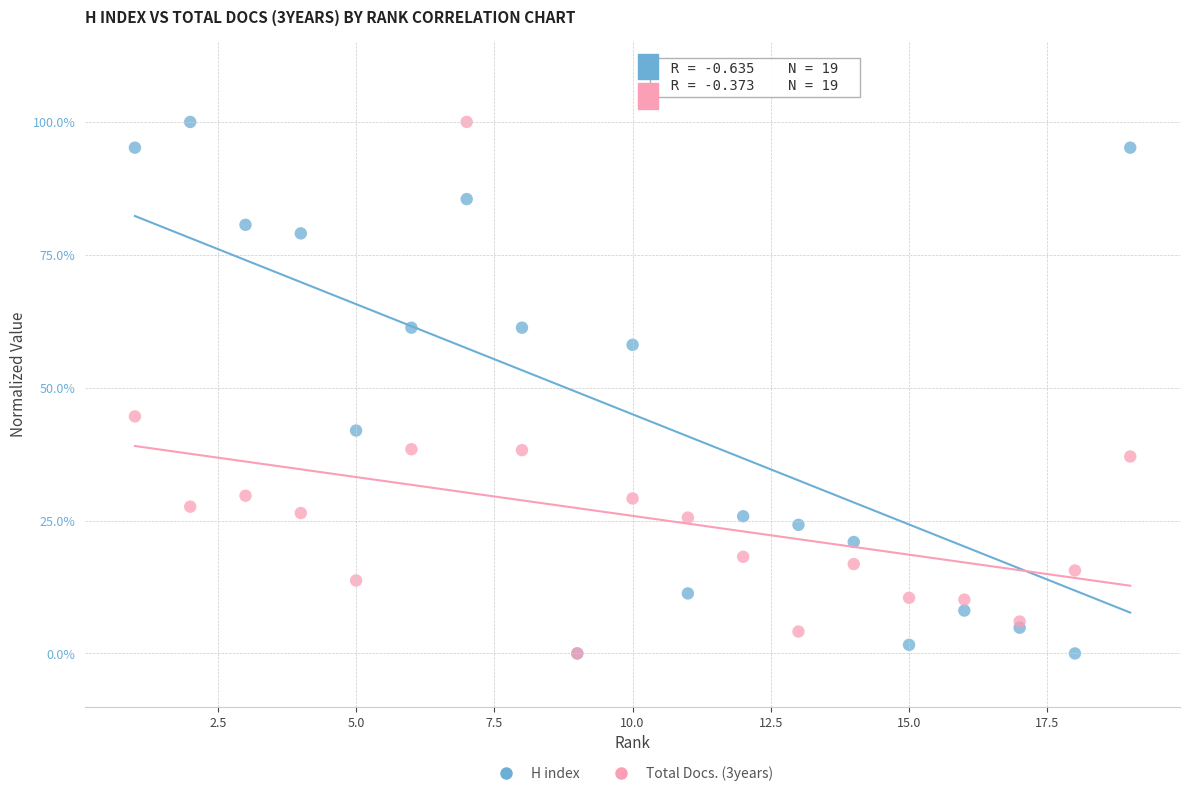

In the H index series, what Y value is closest to 50?

41.9